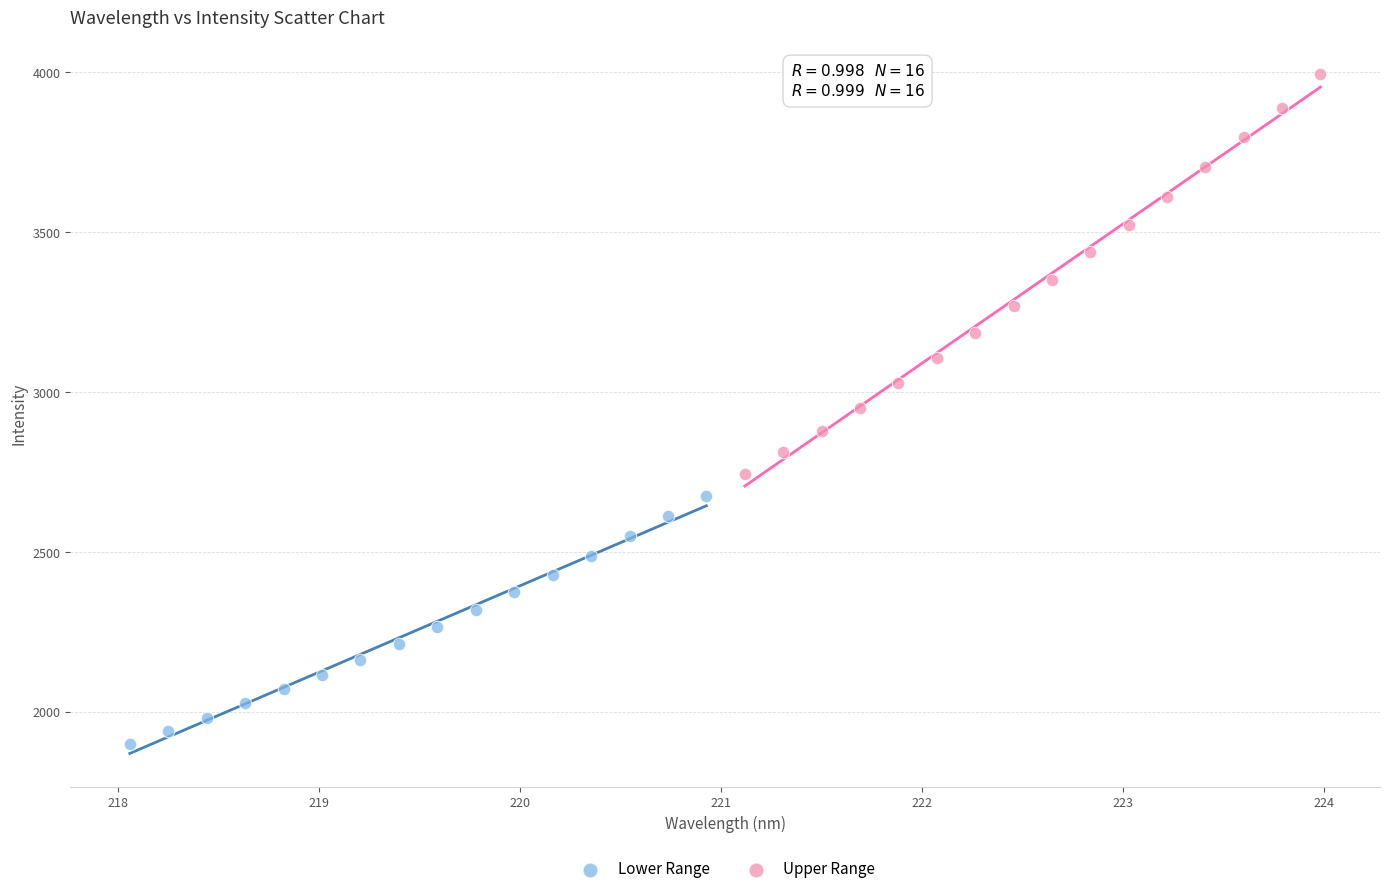

Which series has the widest spread of Y values?

Upper Range